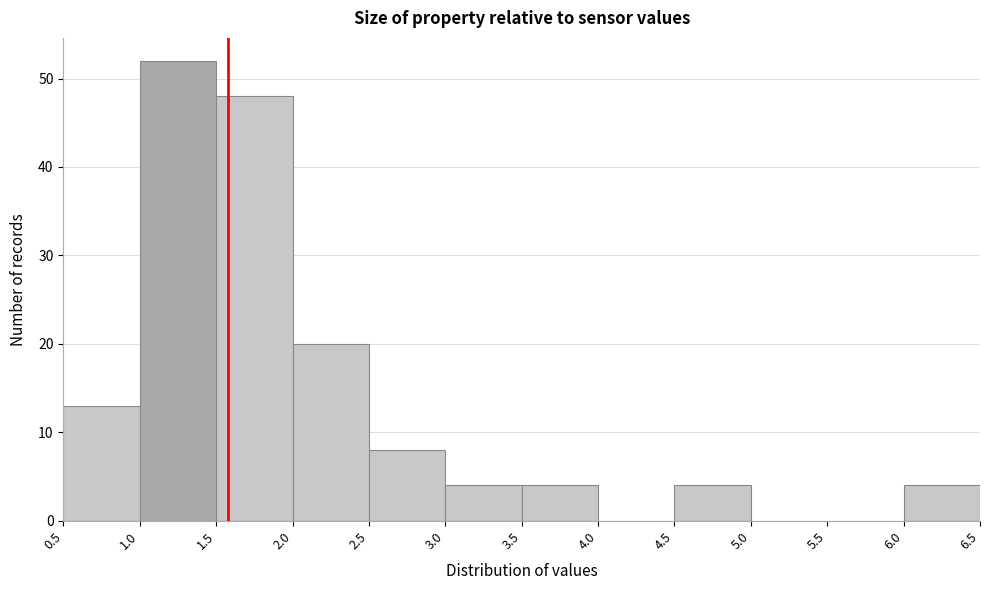

Over which range of the x-axis is the bar tallest?

1.0 to 1.5